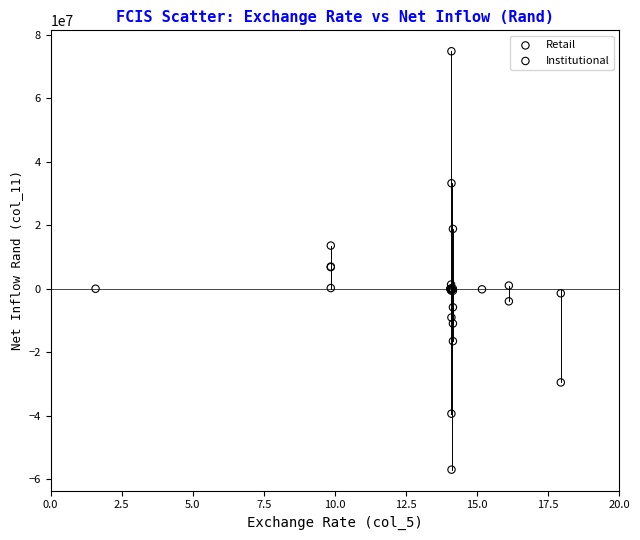

Which series reaches the minimum Y coordinate?

Institutional